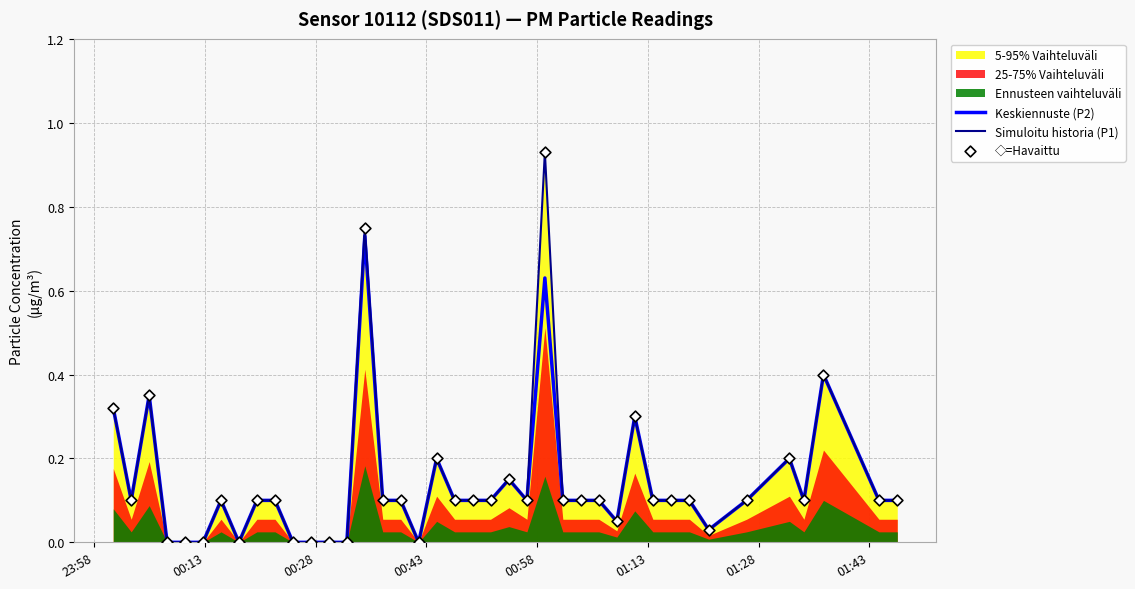

At how many categories does at least one series exceed 0?

31